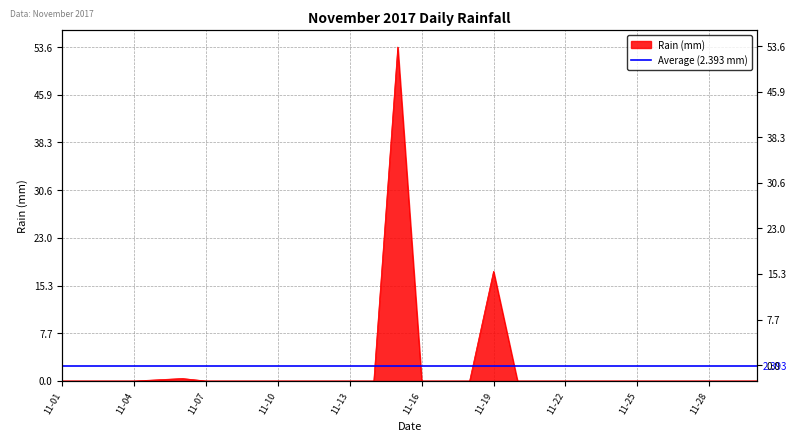

What is the difference between the second highest and second lowest values?

17.6